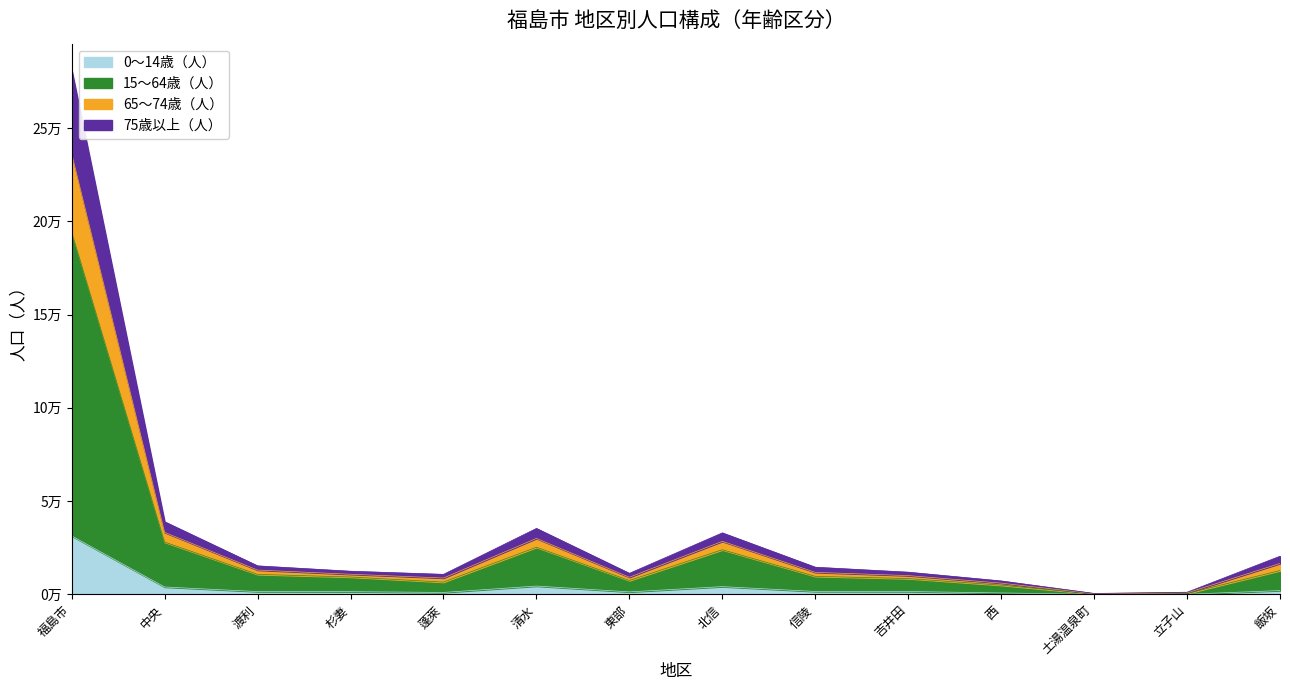

True or false: 75歳以上（人） has more than 2 interior local peaks.

False